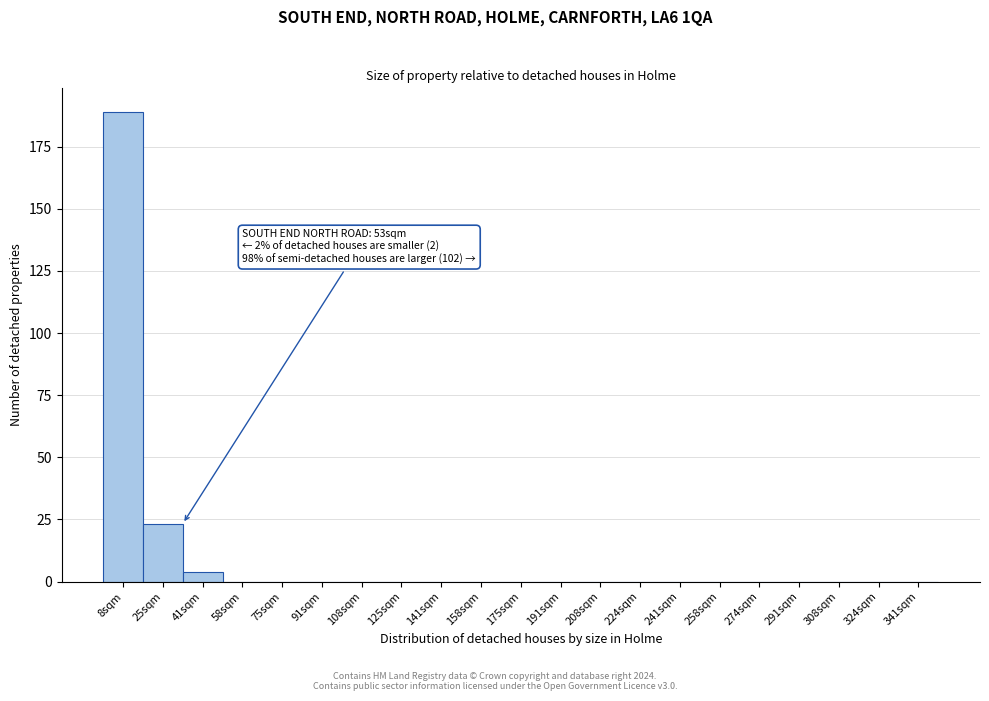

Reading left to right, extract all data points from this chart.

8sqm=189	25sqm=23	41sqm=4	58sqm=0	75sqm=0	91sqm=0	108sqm=0	125sqm=0	141sqm=0	158sqm=0	175sqm=0	191sqm=0	208sqm=0	224sqm=0	241sqm=0	258sqm=0	274sqm=0	291sqm=0	308sqm=0	324sqm=0	341sqm=0